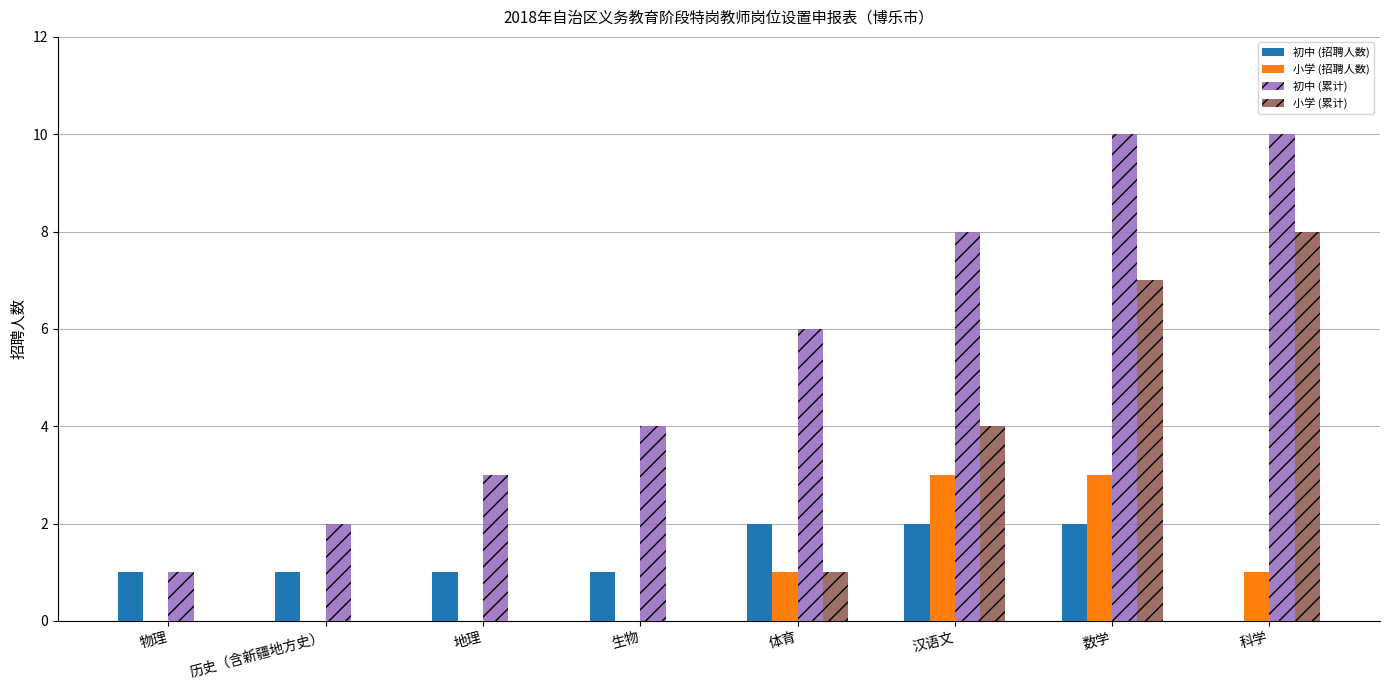

What are all the series names shown in the legend?

初中 (招聘人数), 小学 (招聘人数), 初中 (累计), 小学 (累计)